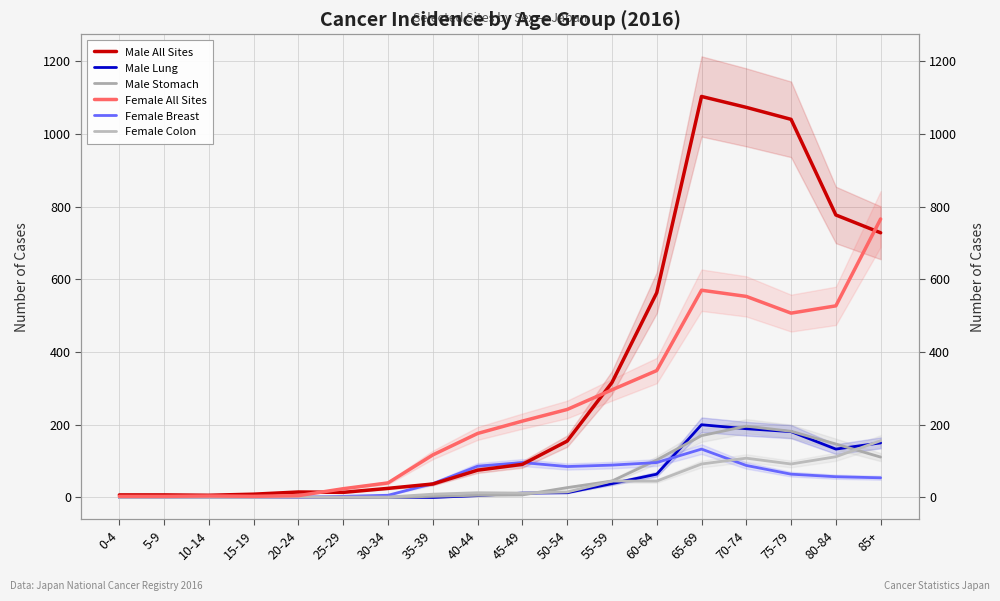

What are all the series names shown in the legend?

Male All Sites, Male Lung, Male Stomach, Female All Sites, Female Breast, Female Colon